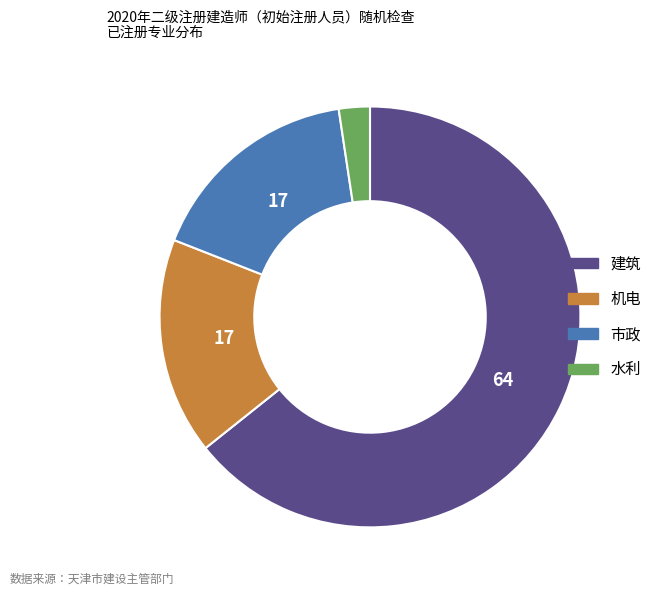

Which slice is the smallest?

水利